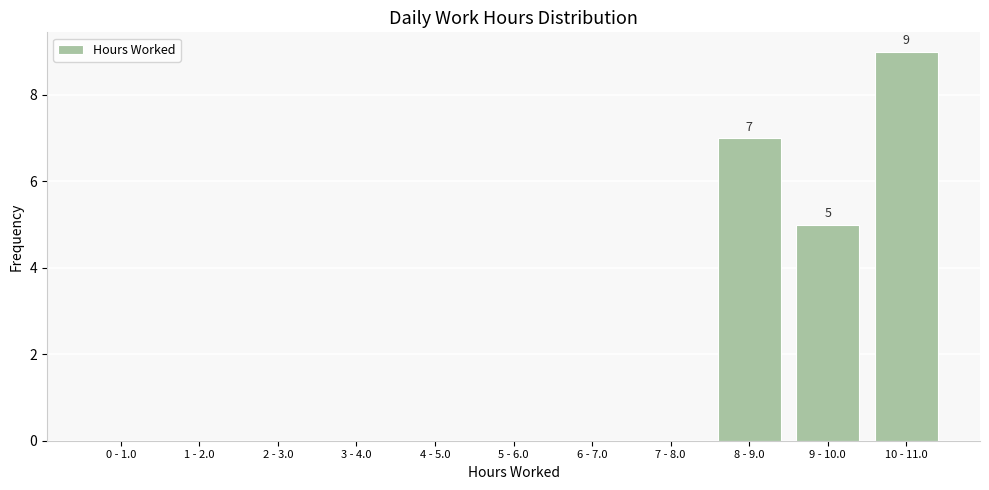

Reading right to left, list all the values displayed in this chart.

10 - 11.0=9	9 - 10.0=5	8 - 9.0=7	7 - 8.0=0	6 - 7.0=0	5 - 6.0=0	4 - 5.0=0	3 - 4.0=0	2 - 3.0=0	1 - 2.0=0	0 - 1.0=0